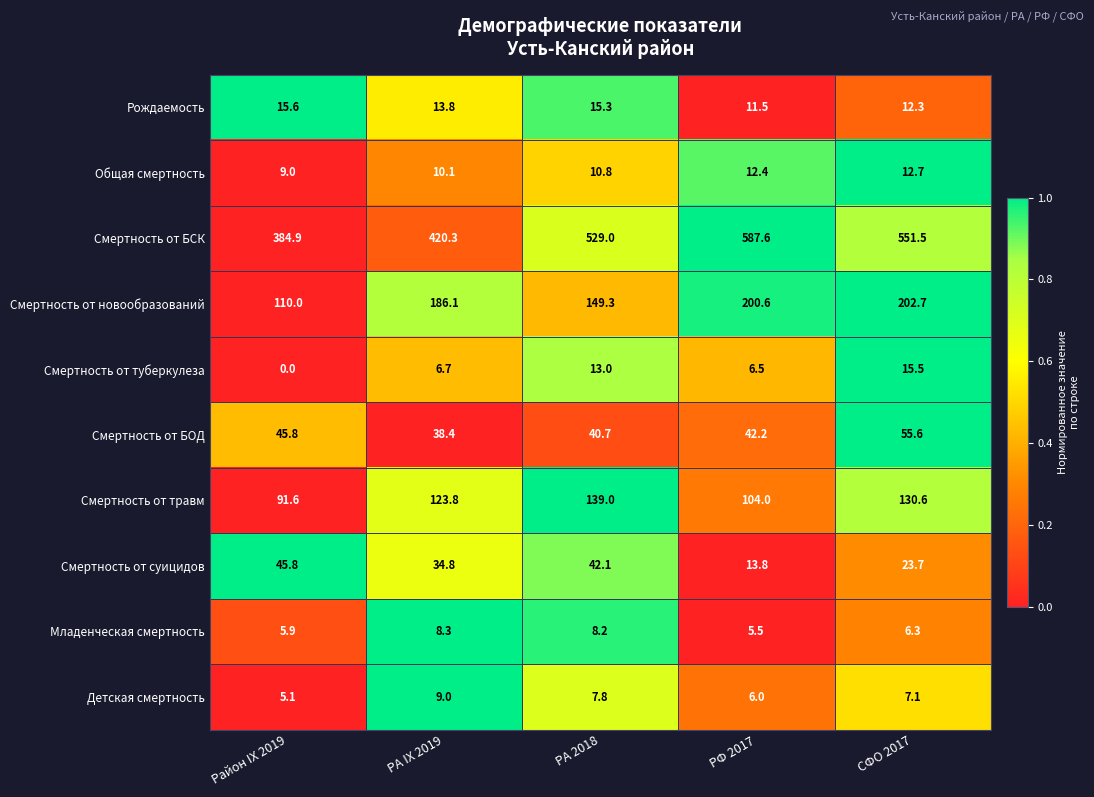

At РФ 2017, list the series in order from smallest to largest.

Младенческая смертность, Детская смертность, Смертность от туберкулеза, Рождаемость, Общая смертность, Смертность от суицидов, Смертность от БОД, Смертность от травм, Смертность от новообразований, Смертность от БСК